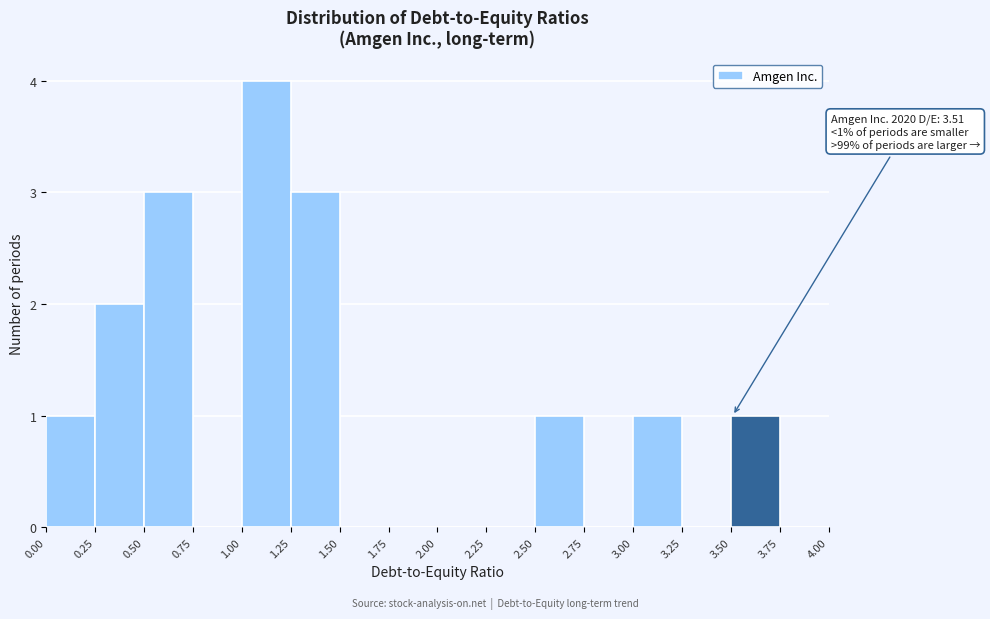

Which range on the x-axis has the tallest bar?

1.00 to 1.25